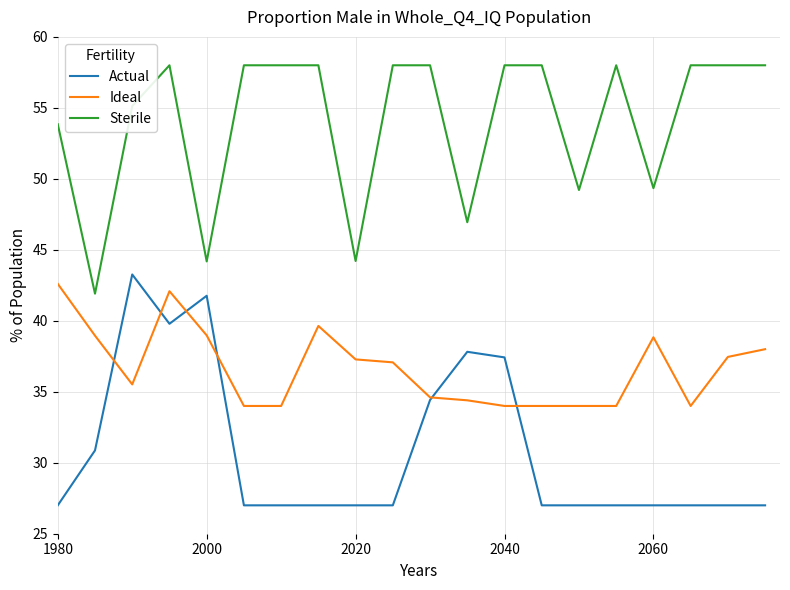

Which series has the largest total across all categories?

Sterile